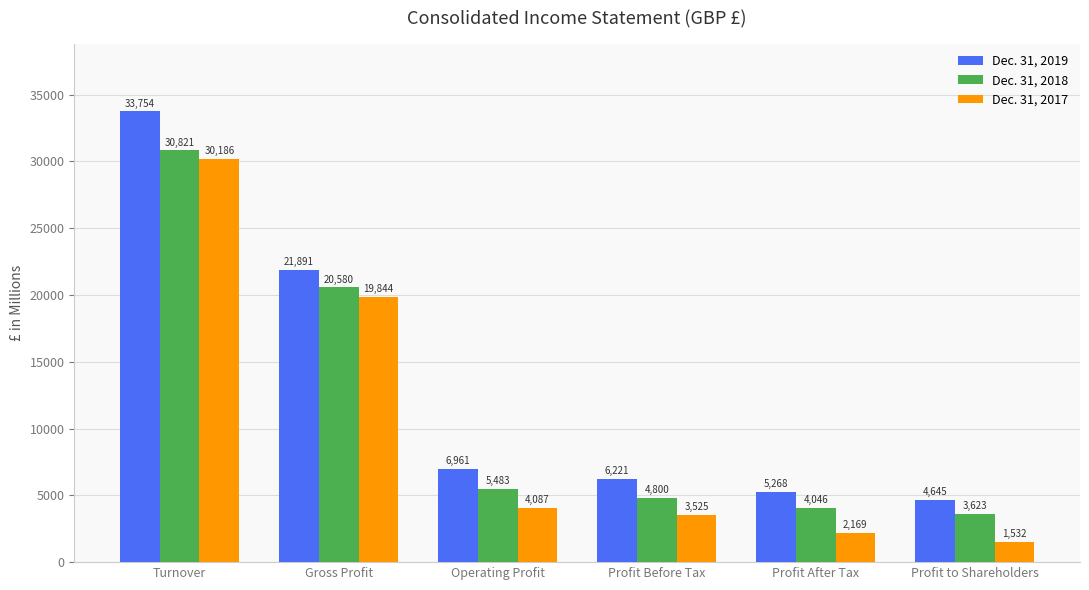

What is the sum of the Dec. 31, 2018 values at Profit to Shareholders and Gross Profit?

24203